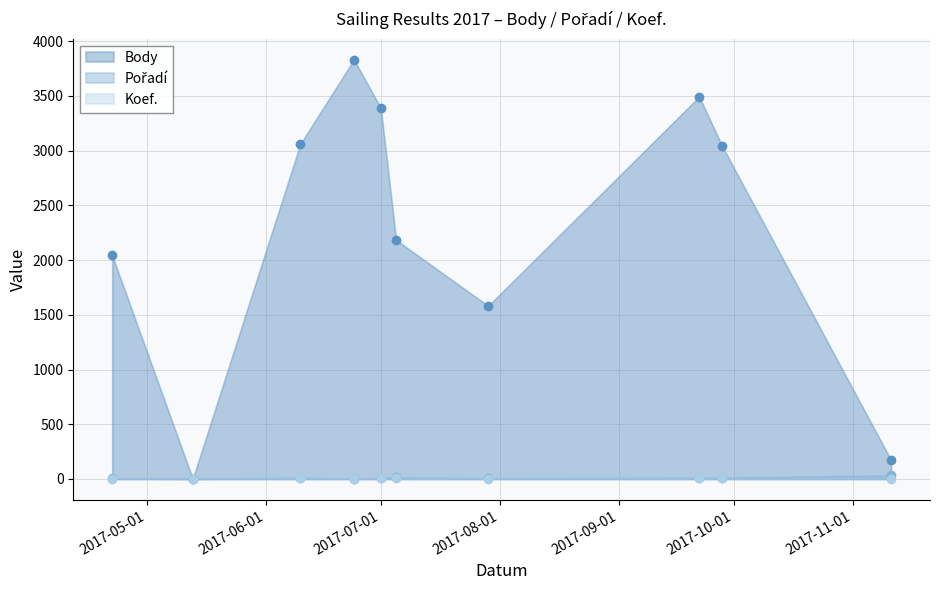

What is the difference between the maximum and second lowest values in the Body series?

3659